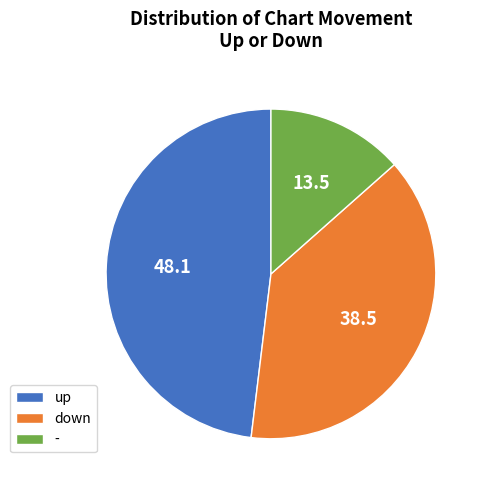

True or false: - accounts for 19% of the total.

False